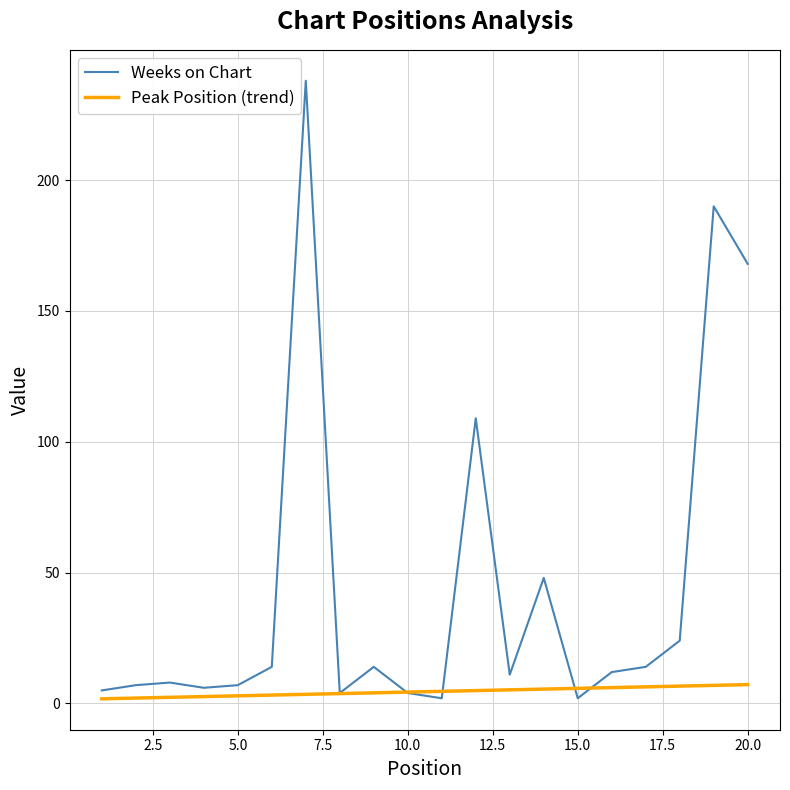

What is the maximum value for Weeks on Chart?

238.0